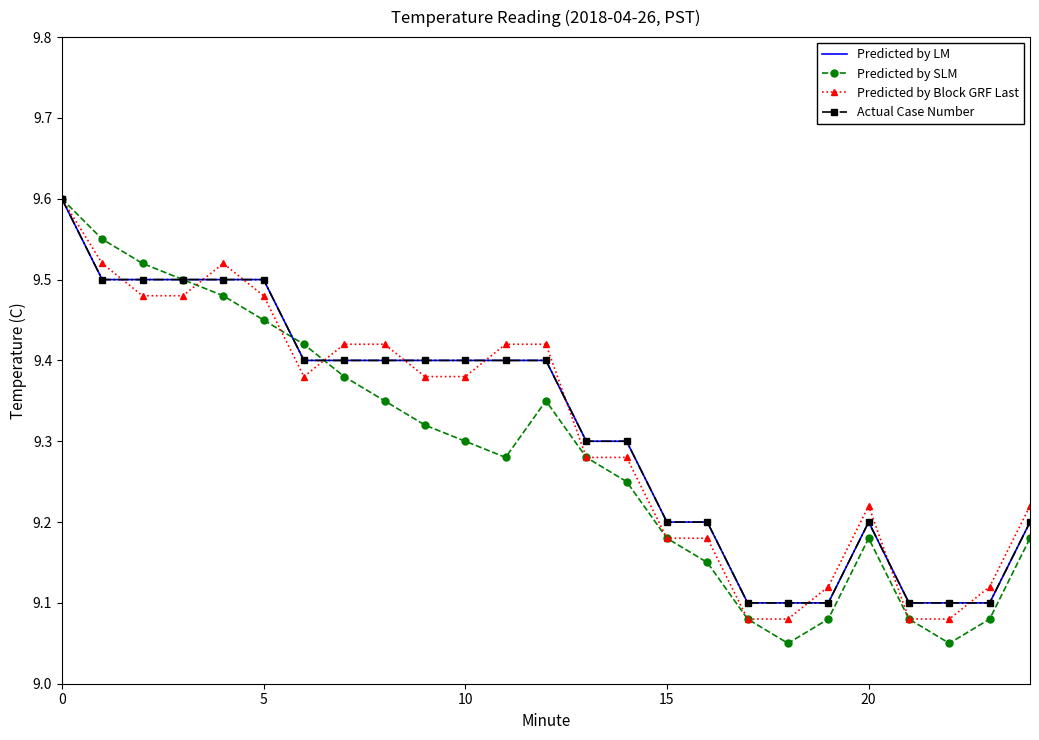

Which series has the widest spread of values?

Predicted by SLM